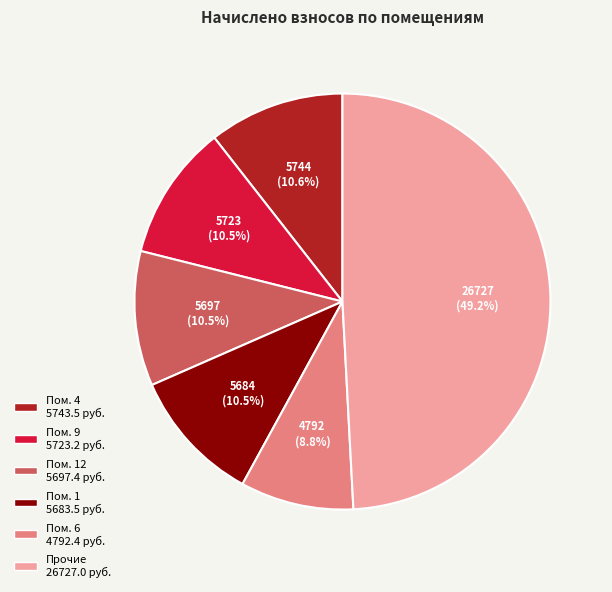

Is there a majority slice in this chart?

No